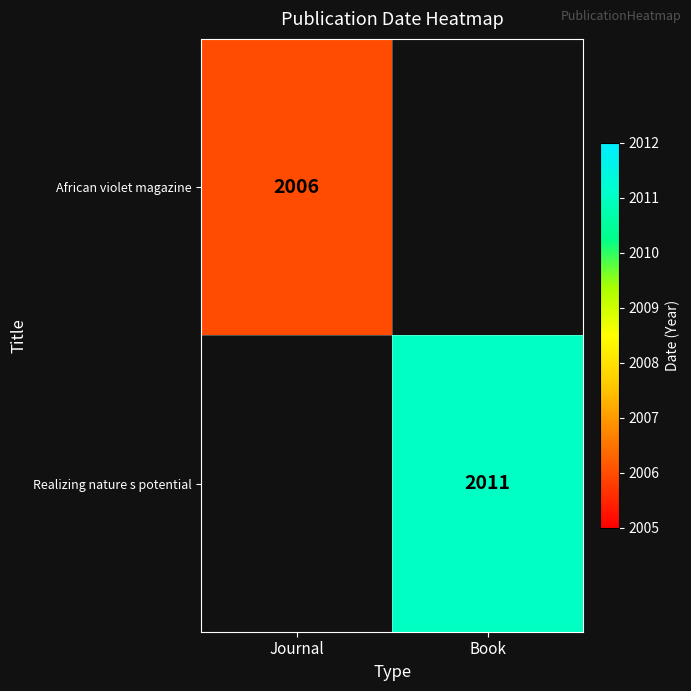

Is the value of African violet magazine at Journal greater than the value of Realizing nature s potential at Book?

No